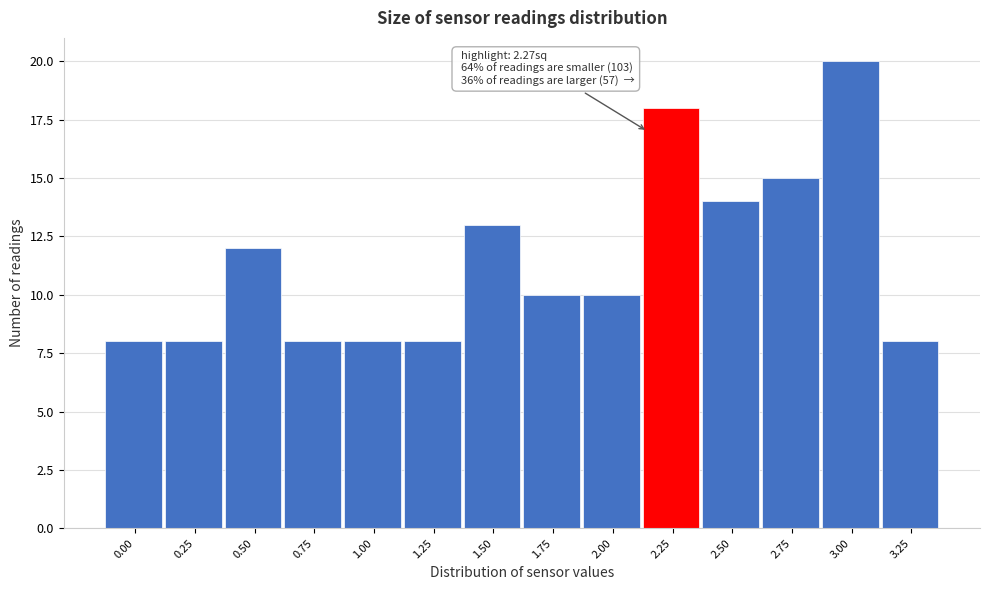

Reading left to right, list all the values displayed in this chart.

8	8	12	8	8	8	13	10	10	18	14	15	20	8